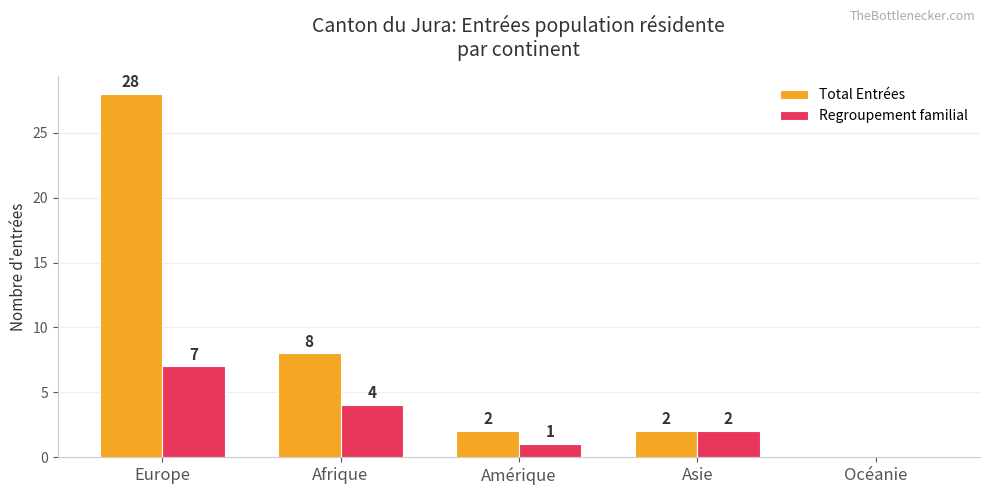

What is the highest value of the Total Entrées series?

28